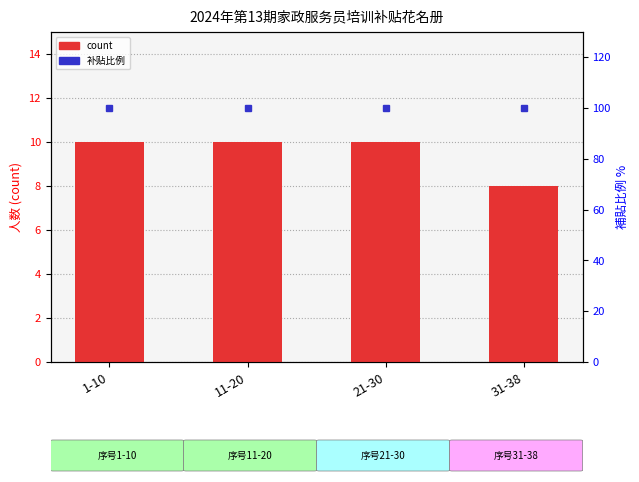

What value does the subsidy per person (ratio) series have at 1-10?

100